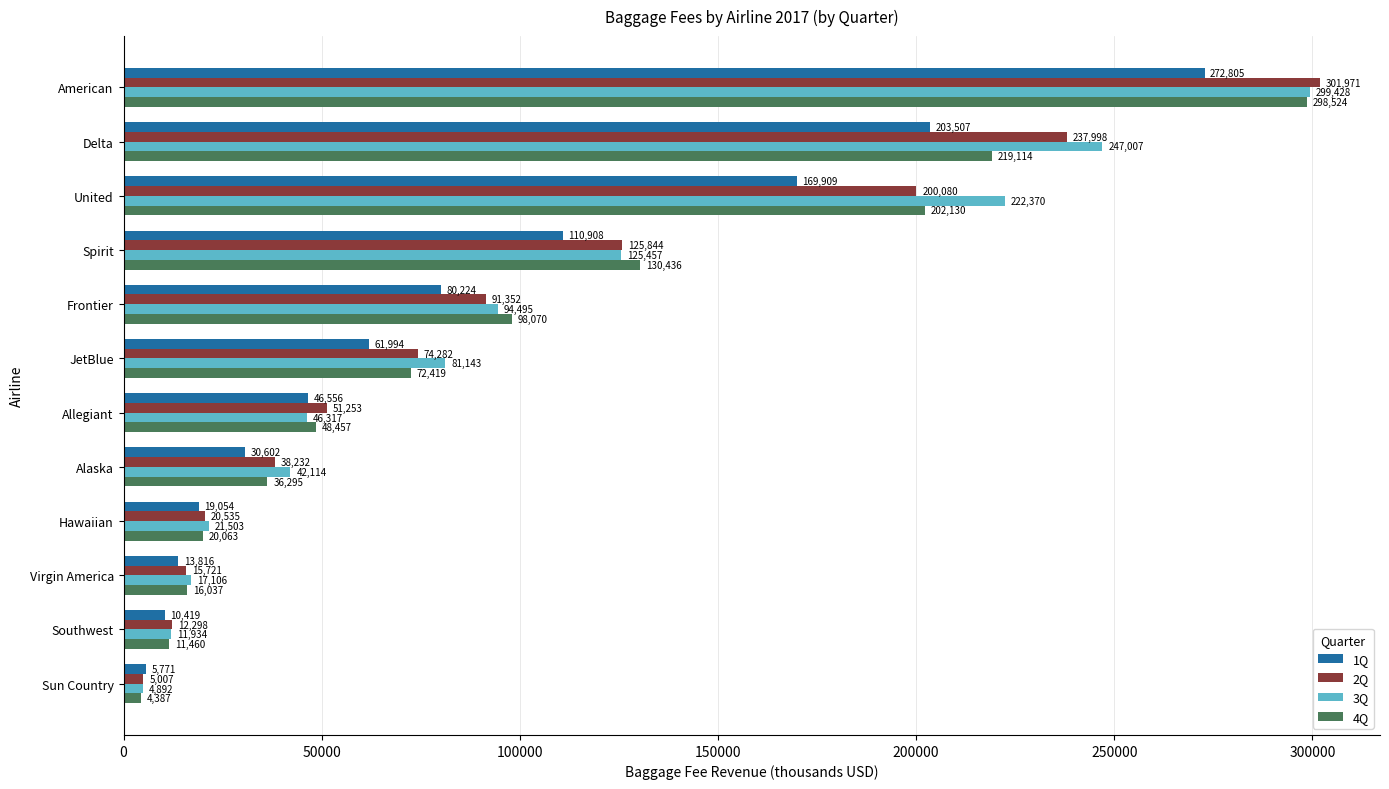

Which series has the largest range (max minus min)?

2Q